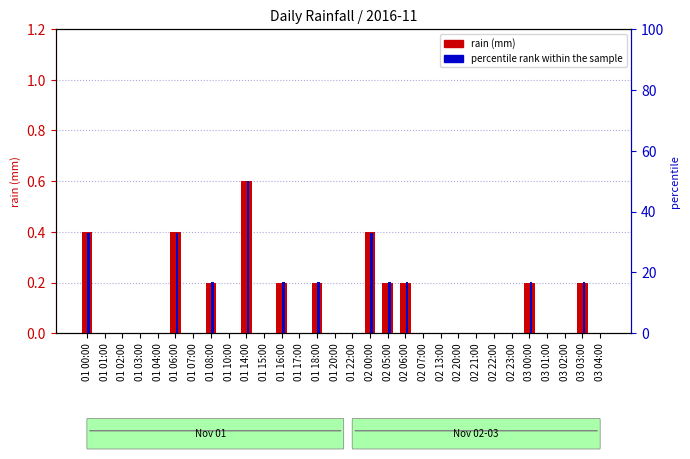

At which category does the chart reach its minimum across all series?

01 01:00